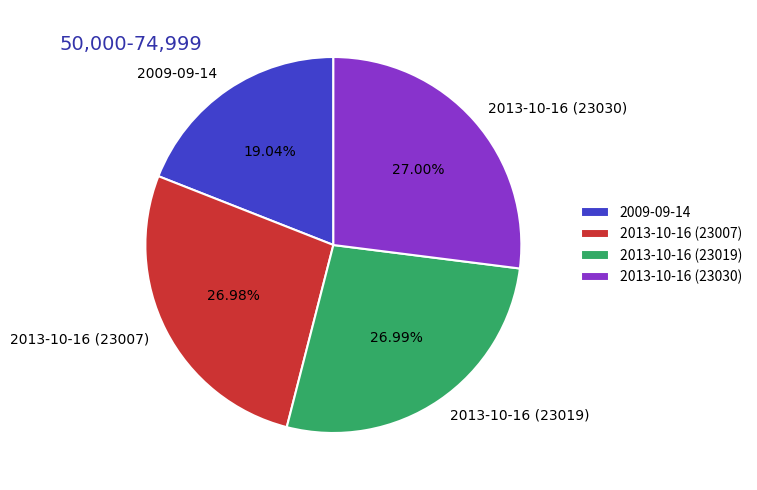

Count the number of slices in the pie.

4